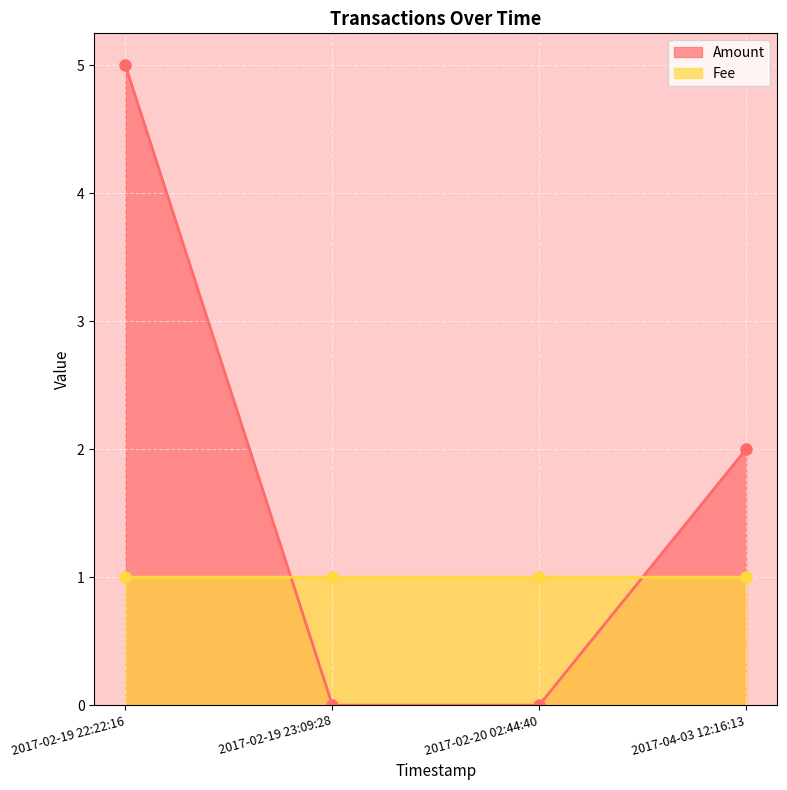

What is the value of the Fee point at the 2nd from the left?

1.0